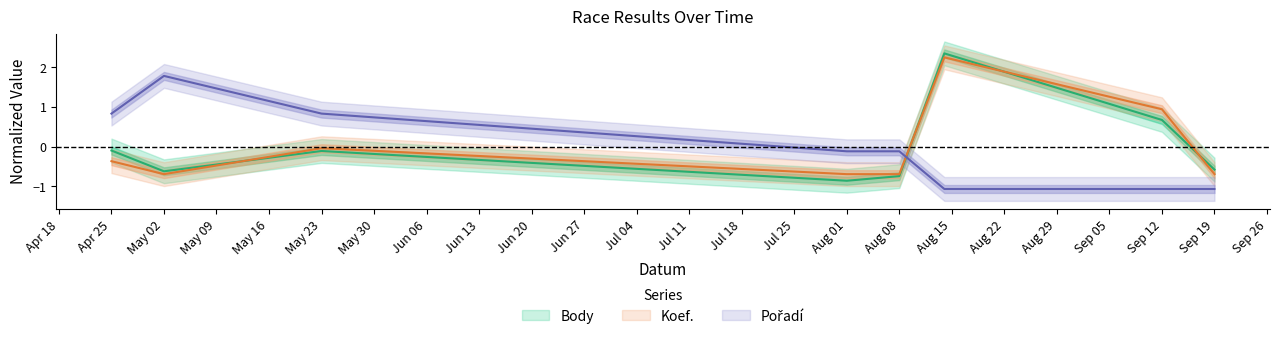

Which series has the largest total across all categories?

Pořadí